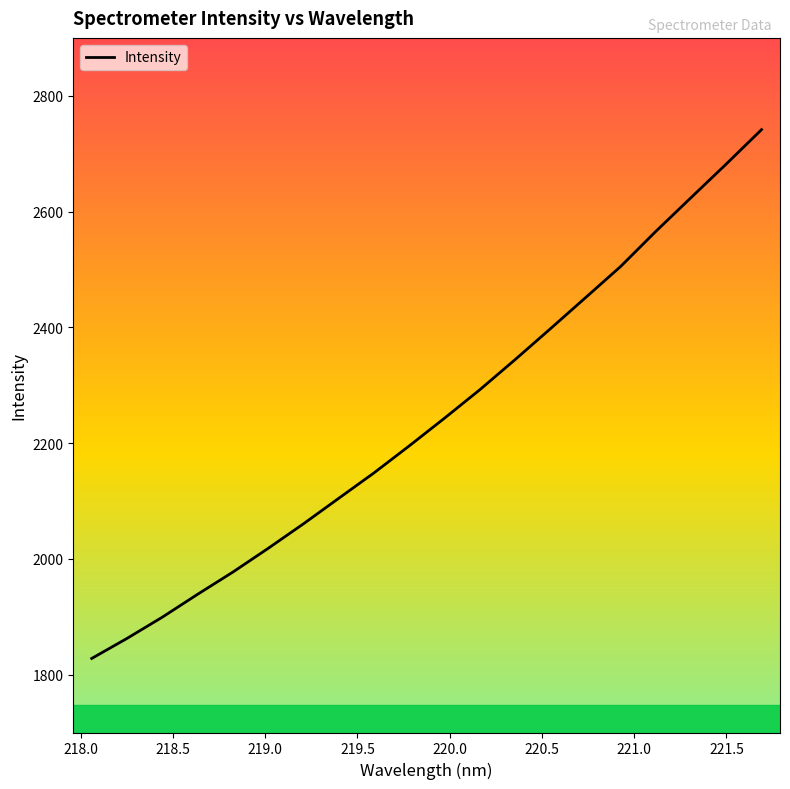

What is the minimum value shown in the chart?

1827.9